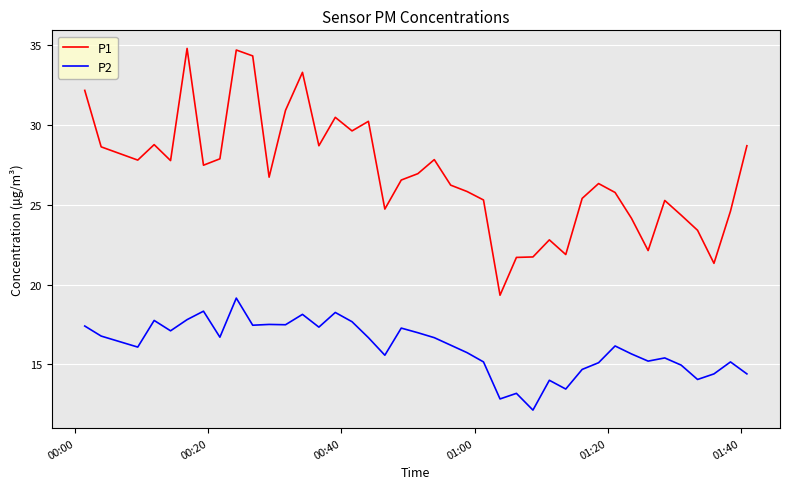

Which series has the largest range (max minus min)?

P1